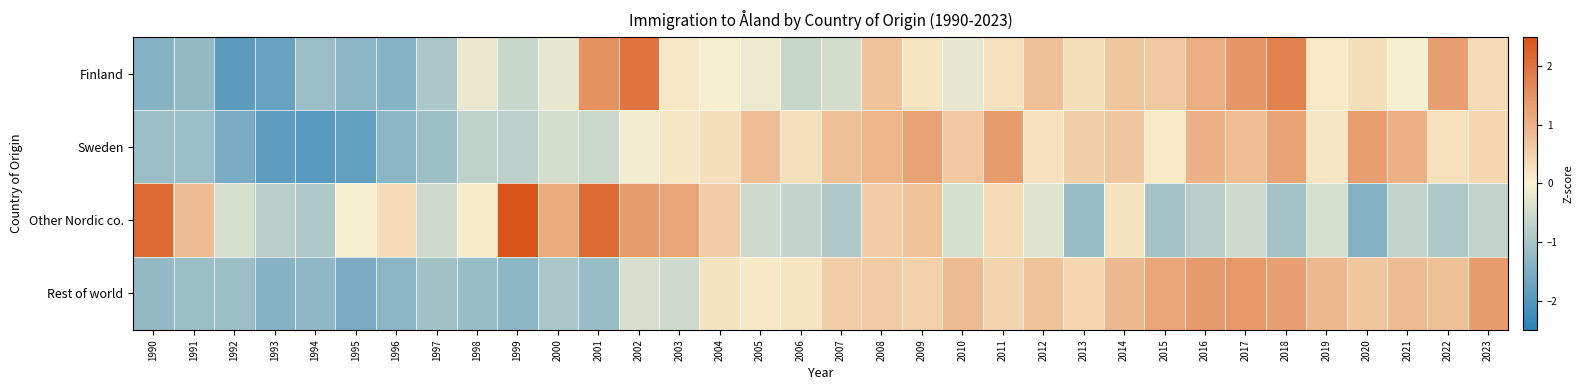

Reading left to right, extract all data points from this chart.

Finland: 1990=-1.4	1991=-1.2	1992=-1.9	1993=-1.8	1994=-1.1	1995=-1.4	1996=-1.4	1997=-0.9	1998=-0.2	1999=-0.6	2000=-0.2	2001=1.5	2002=2.0	2003=0.2	2004=-0.0	2005=-0.2	2006=-0.6	2007=-0.5	2008=0.7	2009=0.2	2010=-0.2	2011=0.2	2012=0.8	2013=0.3	2014=0.7	2015=0.7	2016=1.1	2017=1.4	2018=1.8	2019=0.1	2020=0.3	2021=-0.0	2022=1.3	2023=0.4
Sweden: 1990=-1.1	1991=-1.1	1992=-1.6	1993=-1.9	1994=-2.0	1995=-1.8	1996=-1.3	1997=-1.1	1998=-0.7	1999=-0.8	2000=-0.4	2001=-0.6	2002=-0.1	2003=0.2	2004=0.3	2005=0.8	2006=0.3	2007=0.8	2008=0.9	2009=1.3	2010=0.7	2011=1.4	2012=0.2	2013=0.6	2014=0.7	2015=0.1	2016=1.0	2017=0.8	2018=1.2	2019=0.2	2020=1.3	2021=1.1	2022=0.3	2023=0.4
Other Nordic co.: 1990=2.1	1991=0.8	1992=-0.4	1993=-0.8	1994=-0.9	1995=-0.0	1996=0.3	1997=-0.5	1998=0.1	1999=2.5	2000=1.1	2001=2.1	2002=1.4	2003=1.2	2004=0.6	2005=-0.5	2006=-0.7	2007=-0.9	2008=0.6	2009=0.7	2010=-0.4	2011=0.3	2012=-0.3	2013=-1.2	2014=0.2	2015=-1.0	2016=-0.8	2017=-0.5	2018=-1.0	2019=-0.4	2020=-1.4	2021=-0.7	2022=-0.9	2023=-0.7
Rest of world: 1990=-1.2	1991=-1.1	1992=-1.1	1993=-1.4	1994=-1.3	1995=-1.6	1996=-1.4	1997=-1.1	1998=-1.2	1999=-1.3	2000=-0.9	2001=-1.2	2002=-0.4	2003=-0.5	2004=0.2	2005=0.2	2006=0.2	2007=0.6	2008=0.6	2009=0.5	2010=0.9	2011=0.5	2012=0.8	2013=0.4	2014=0.9	2015=1.2	2016=1.4	2017=1.4	2018=1.3	2019=0.9	2020=0.7	2021=0.8	2022=0.8	2023=1.3